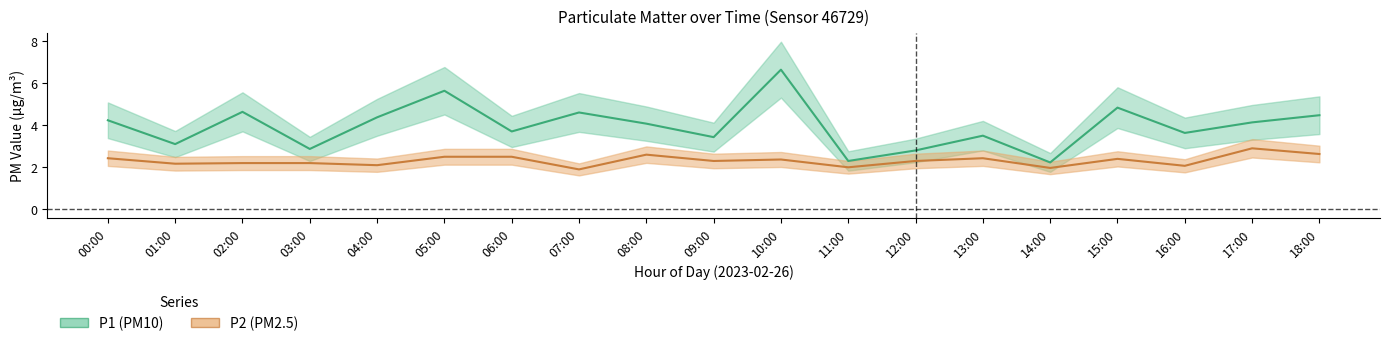

What is the value of the P1 point at the 13th from the left?

2.8